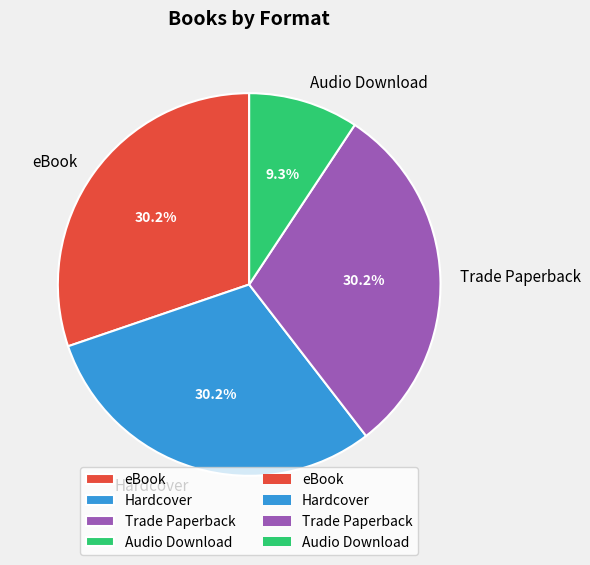

Which has a higher value, eBook or Audio Download?

eBook